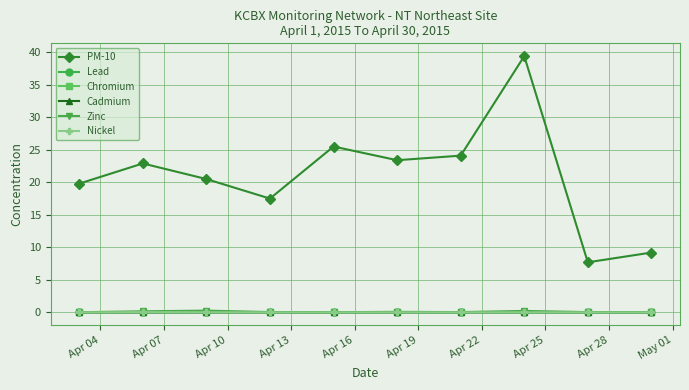

What is the sum of all Lead values?

0.1